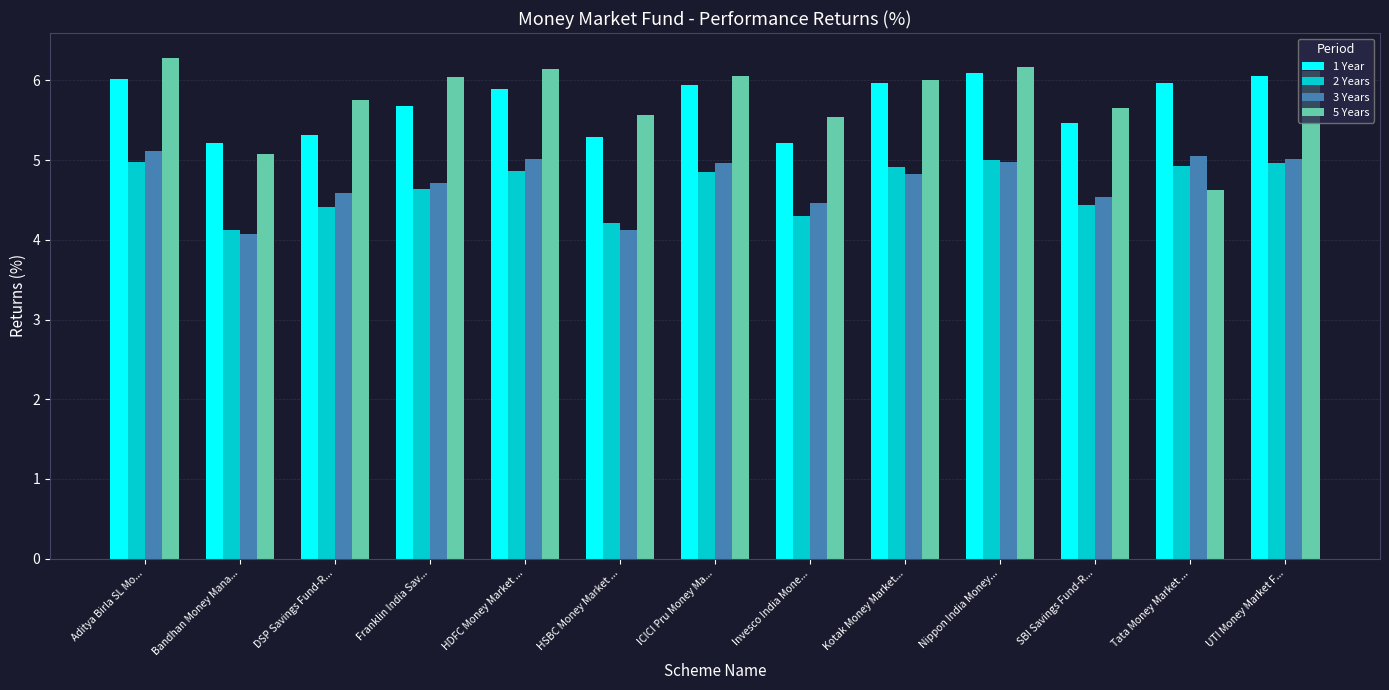

True or false: 1 Year has a value of 5.9 at ICICI Pru Money Ma....

True